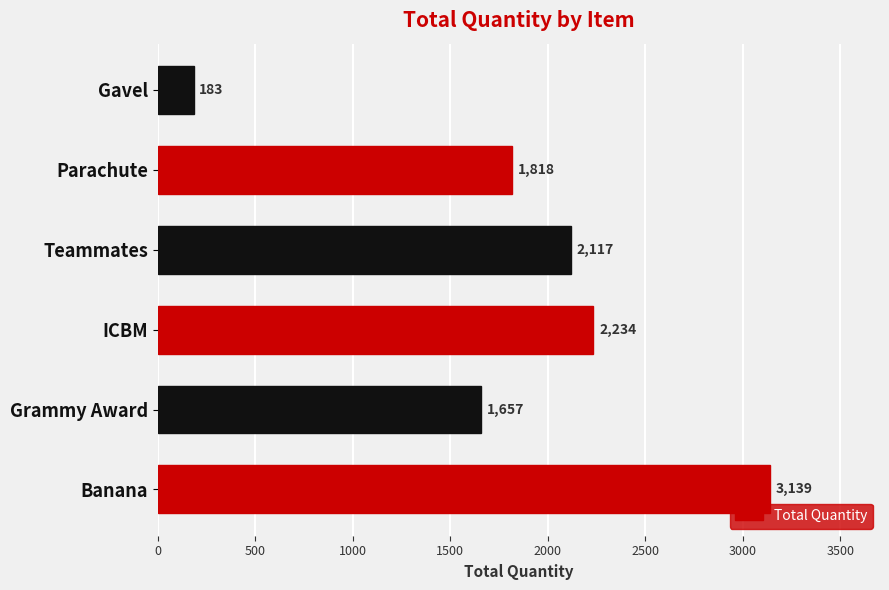

Rank the categories by value from lowest to highest.

Gavel, Grammy Award, Parachute, Teammates, ICBM, Banana